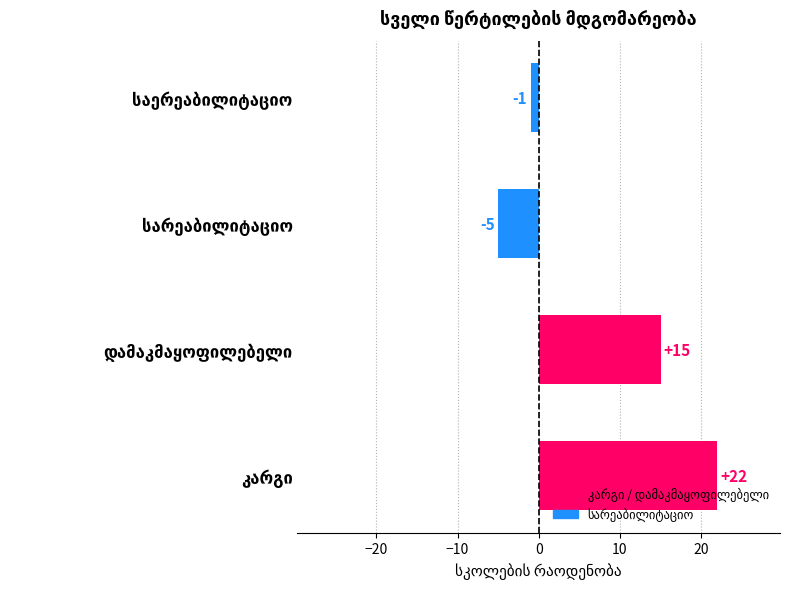

Count the number of data series in this chart.

1